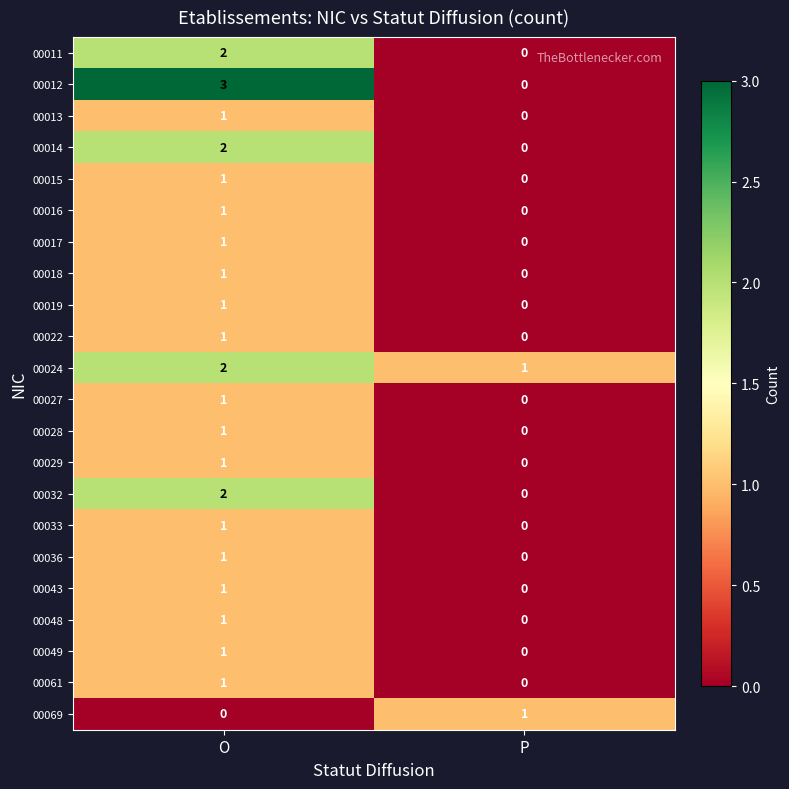

What is the greatest value displayed?

3